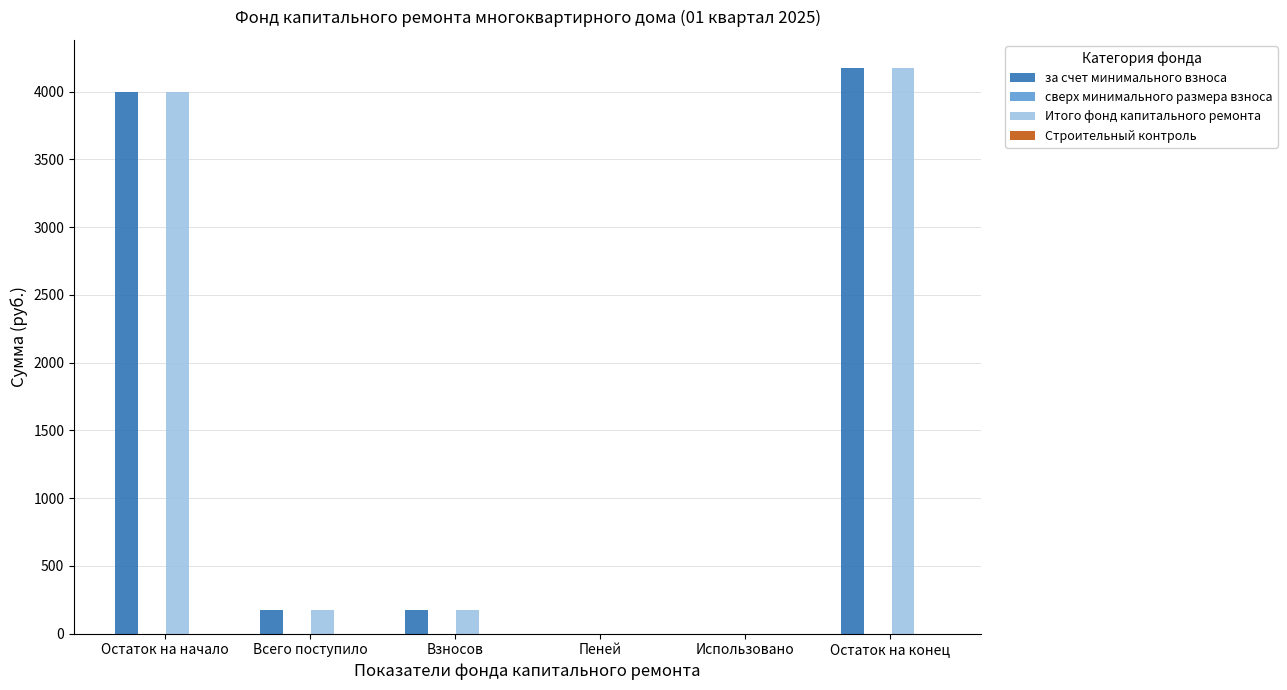

What is the sum of the за счет минимального взноса values at Остаток на начало and Всего поступило?

4172.6